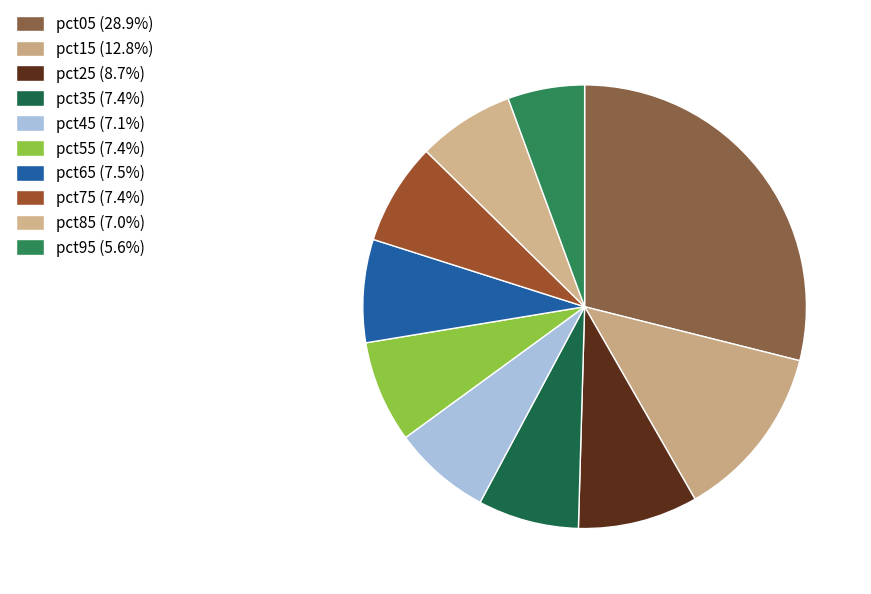

Is it true that pct15 is 13% of the pie?

True